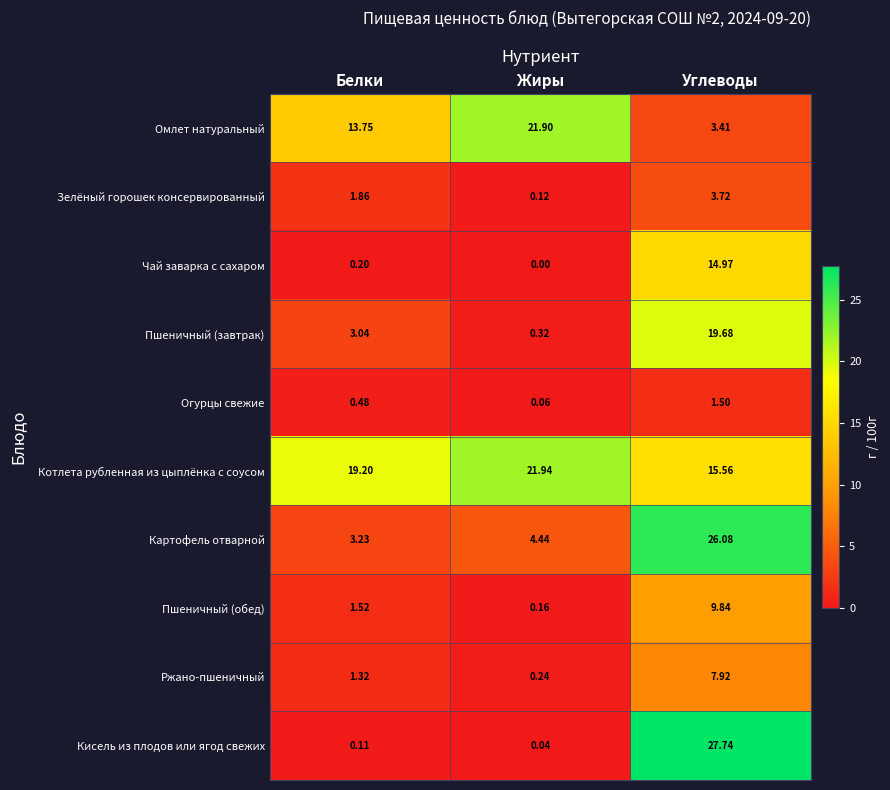

How many positive values does the Чай заварка с сахаром series have?

2